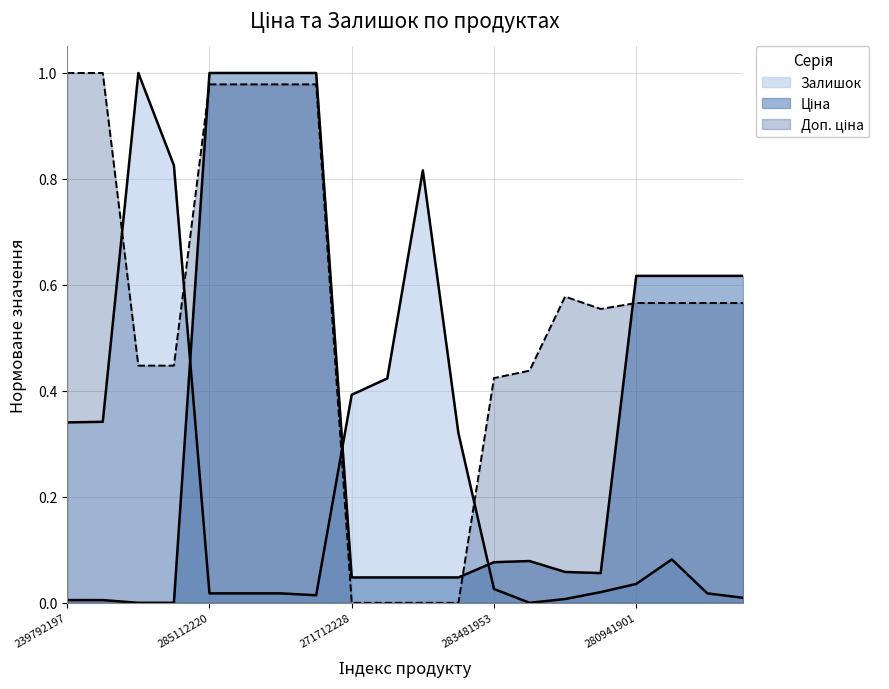

Rank the categories by Ціна value from lowest to highest.

239752197, 239752196, 239792197, 239792196, 271712228, 271712227, 271702230, 271702229, 283361953, 283391953, 283481953, 283451953, 280941901, 280941856, 280941824, 280941739, 285112220, 285112217, 285111961, 285111912